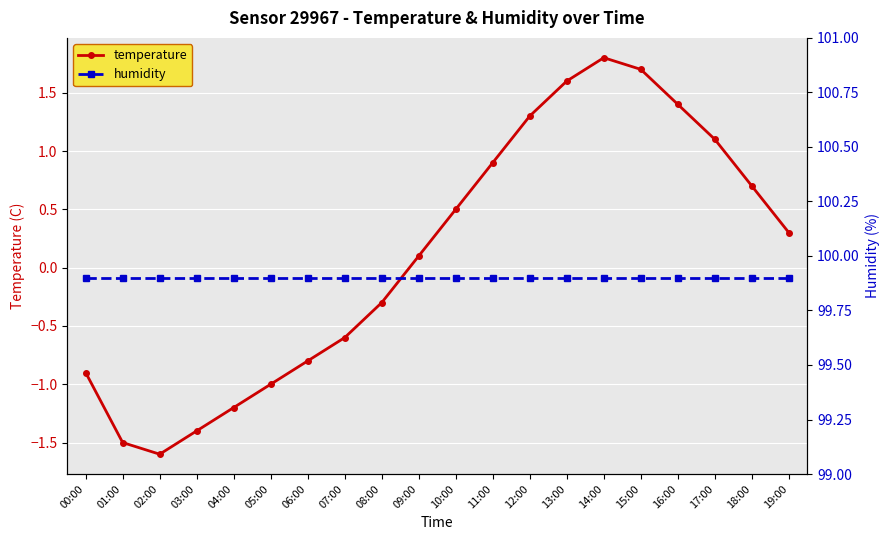

What is the total value across all series at 15:00?

101.6